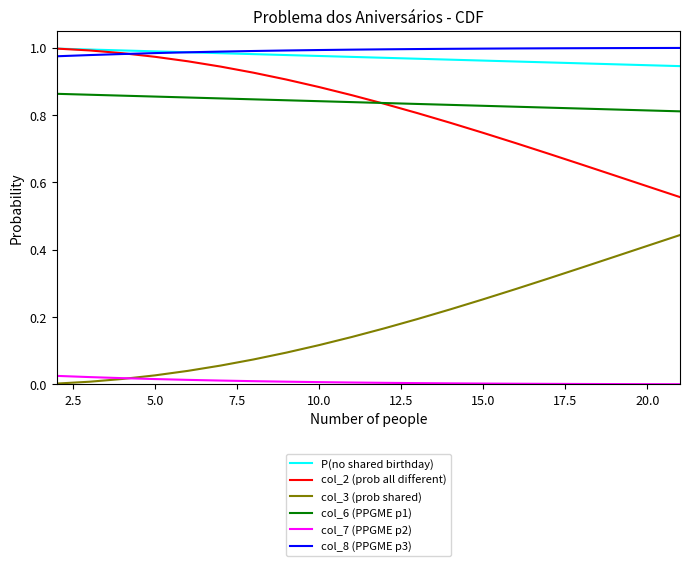

Which series has the largest total across all categories?

col_8 (PPGME p3)